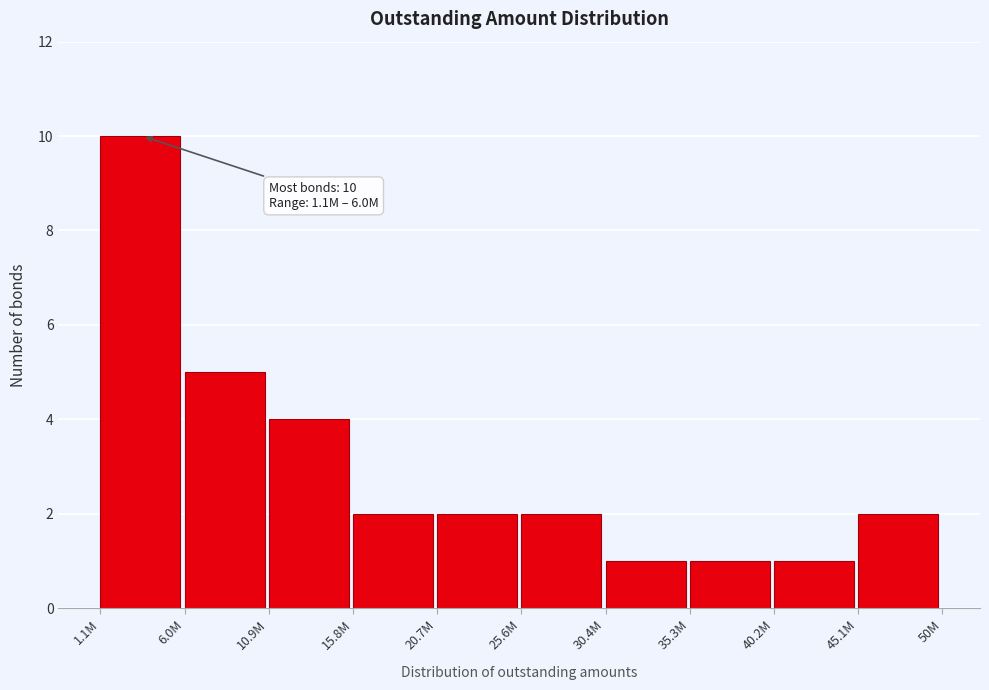

Reading left to right, transcribe all the data shown in this chart.

10	5	4	2	2	2	1	1	1	2